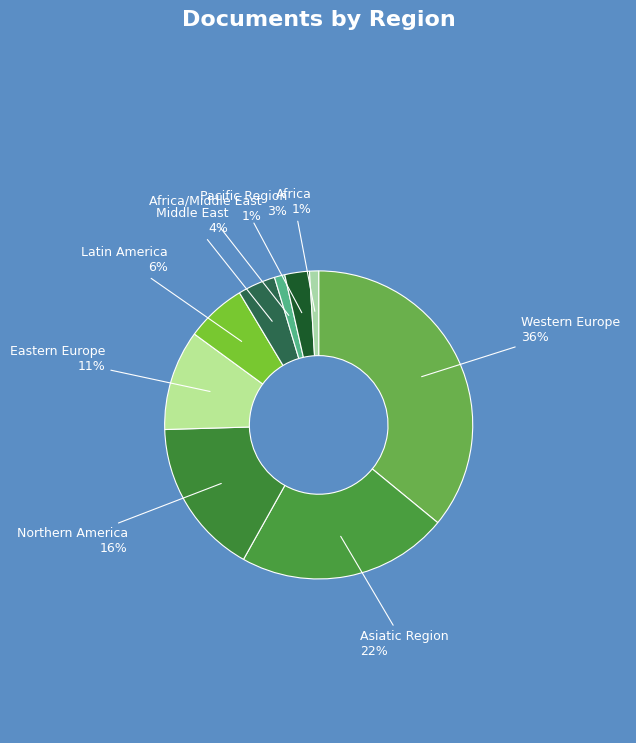

Does any single category account for the majority?

No